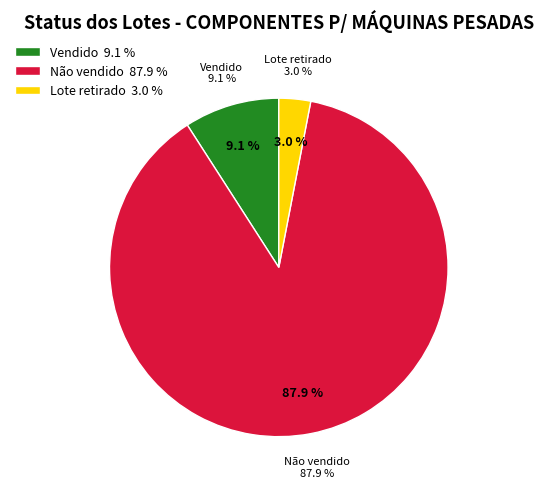

Which slice is the smallest?

Lote retirado